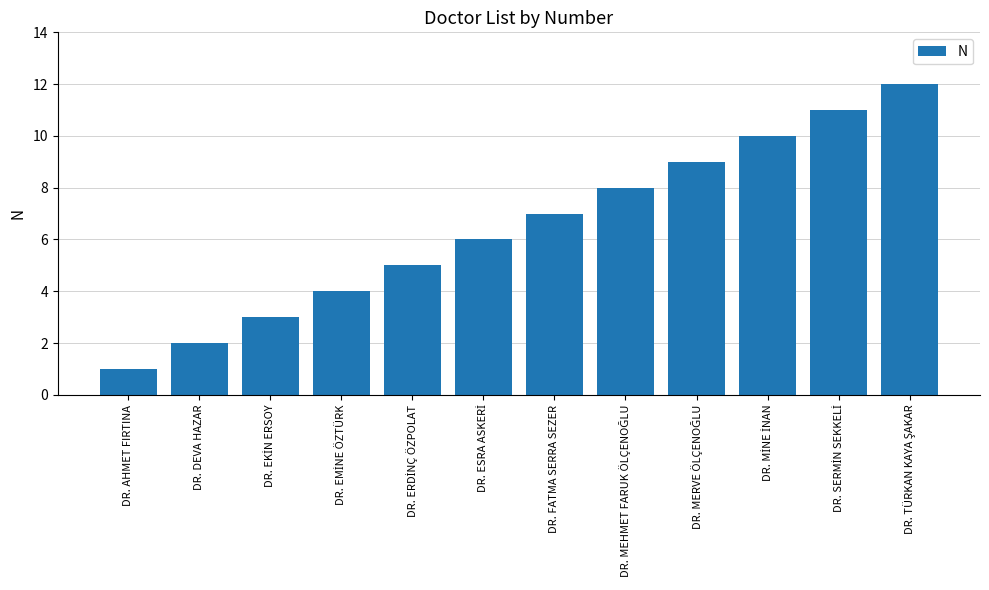

What is the label of the 7th bar from the left?

DR. FATMA SERRA SEZER